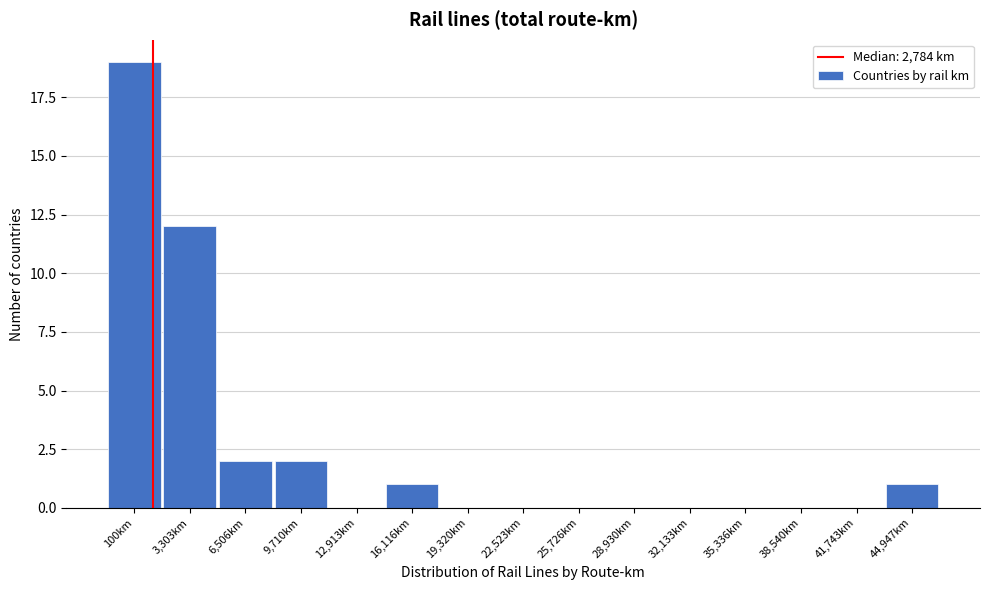

Reading left to right, list all the values displayed in this chart.

100km=19	3,303km=12	6,506km=2	9,710km=2	12,913km=0	16,116km=1	19,320km=0	22,523km=0	25,726km=0	28,930km=0	32,133km=0	35,336km=0	38,540km=0	41,743km=0	44,947km=1